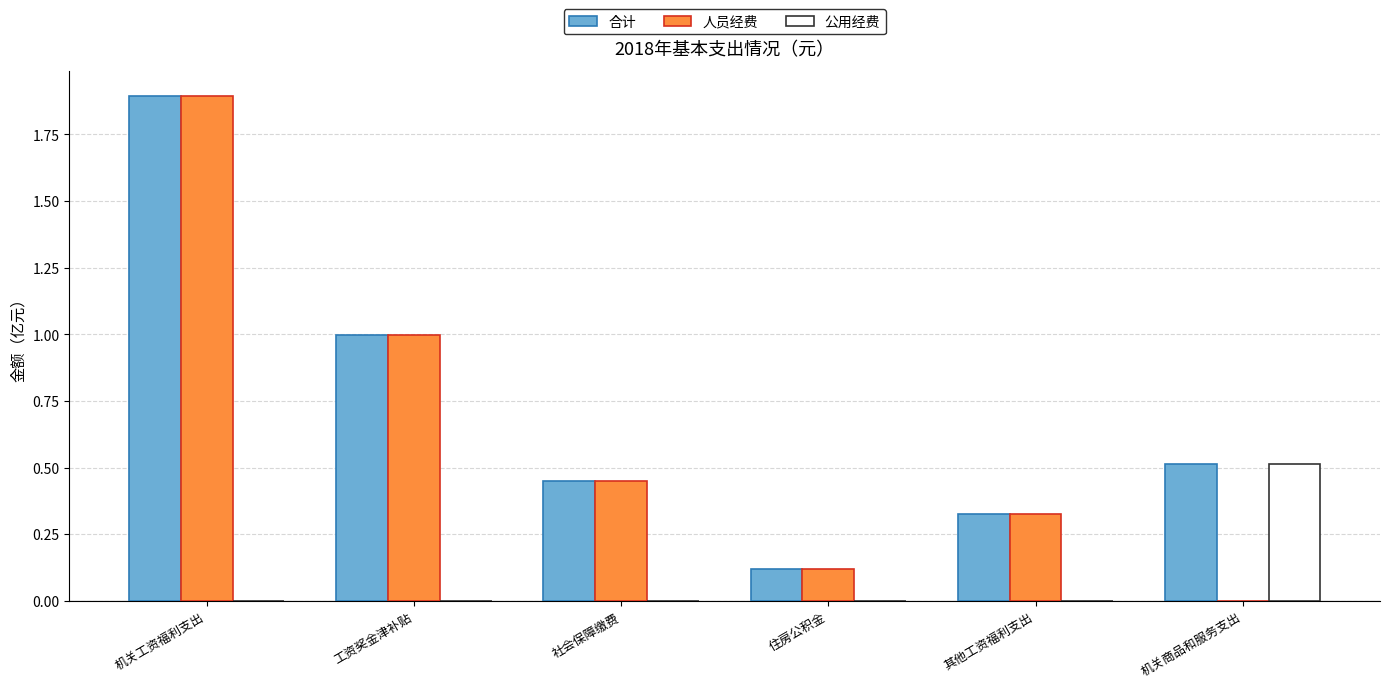

True or false: 人员经费 has a value of 1.9 at 机关工资福利支出.

True